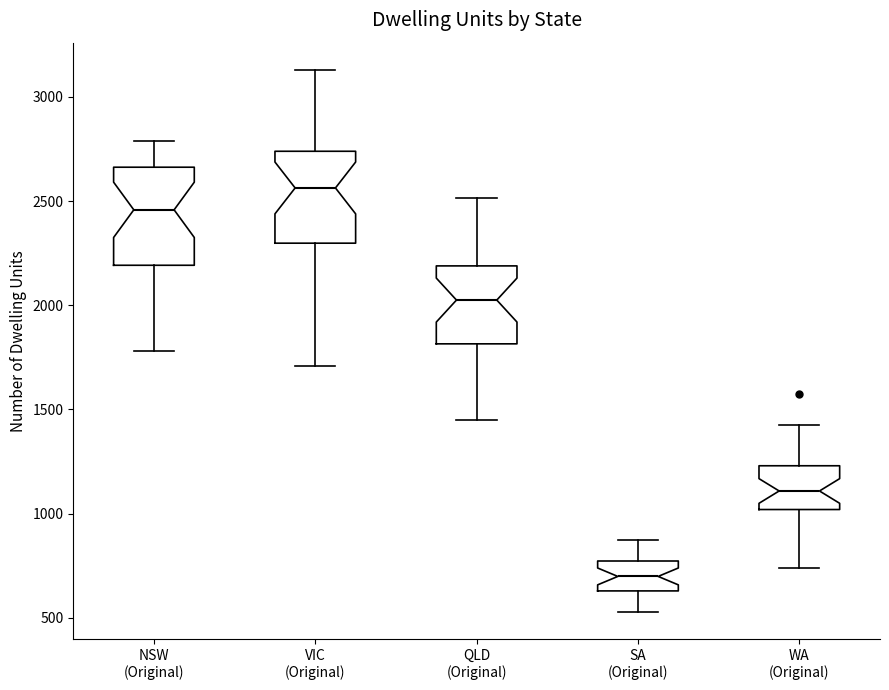

Which box has the lowest median line?

SA (Original)